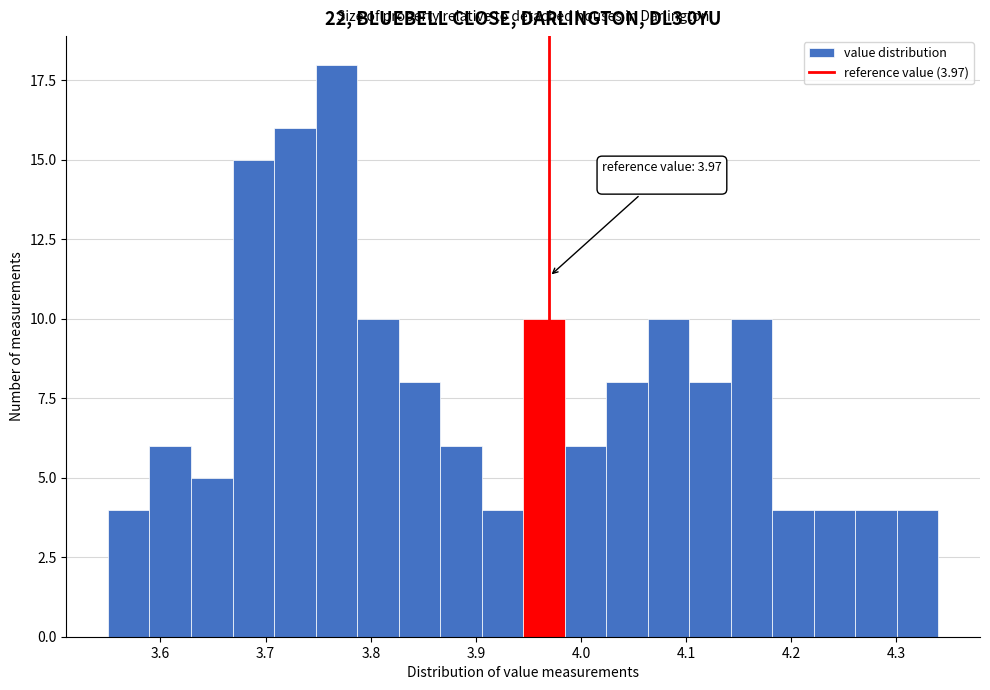

Around what value on the x-axis is the tallest bar? Give the approximate position of its centre, as read against the axis.

3.77